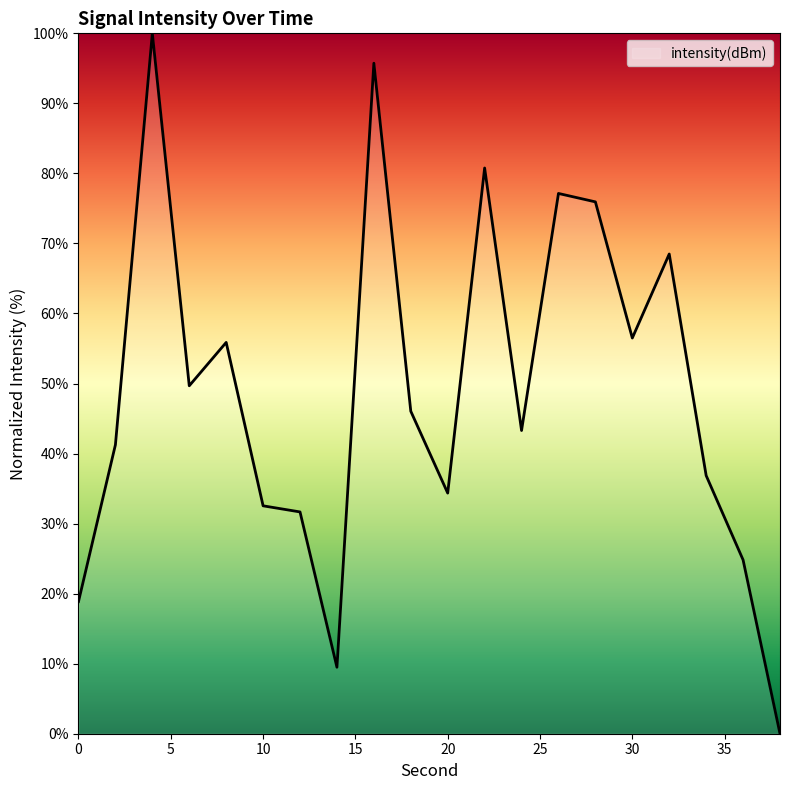

Is this an area chart (filled region under the line)?

No